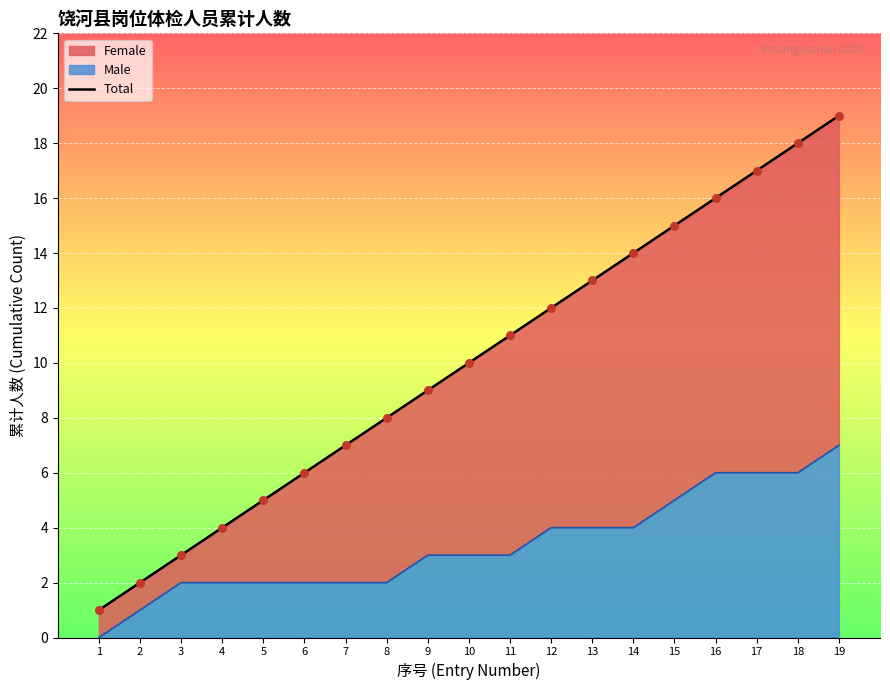

What is the ratio of the value at 17 to the value at 4?

4.2